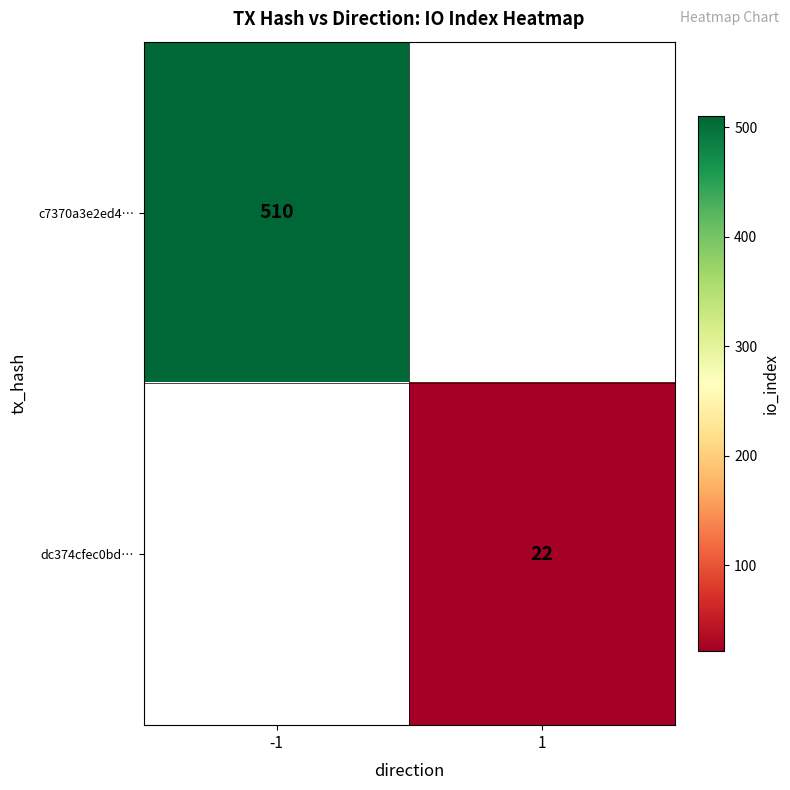

True or false: dc374cfec0bd… has a value of 22 at 1.

True